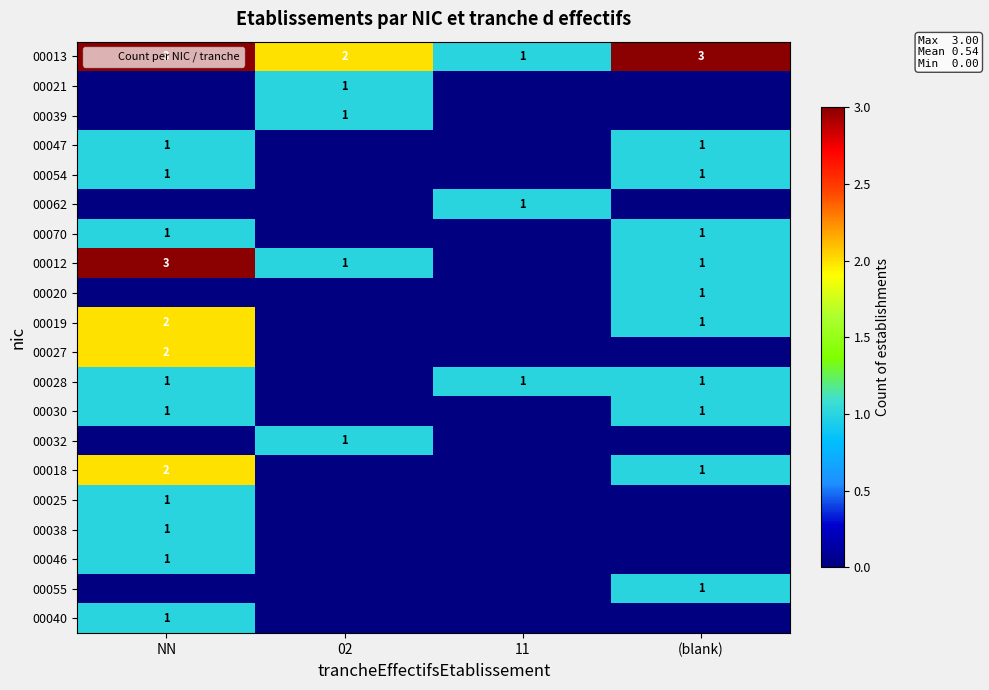

Between 02 and 11, which series saw the biggest shift?

00013